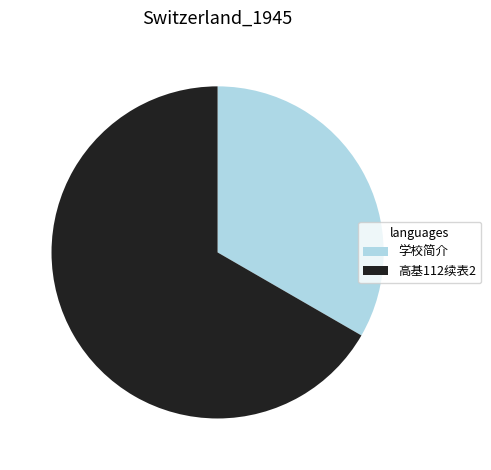

Which slice is the smallest?

学校简介